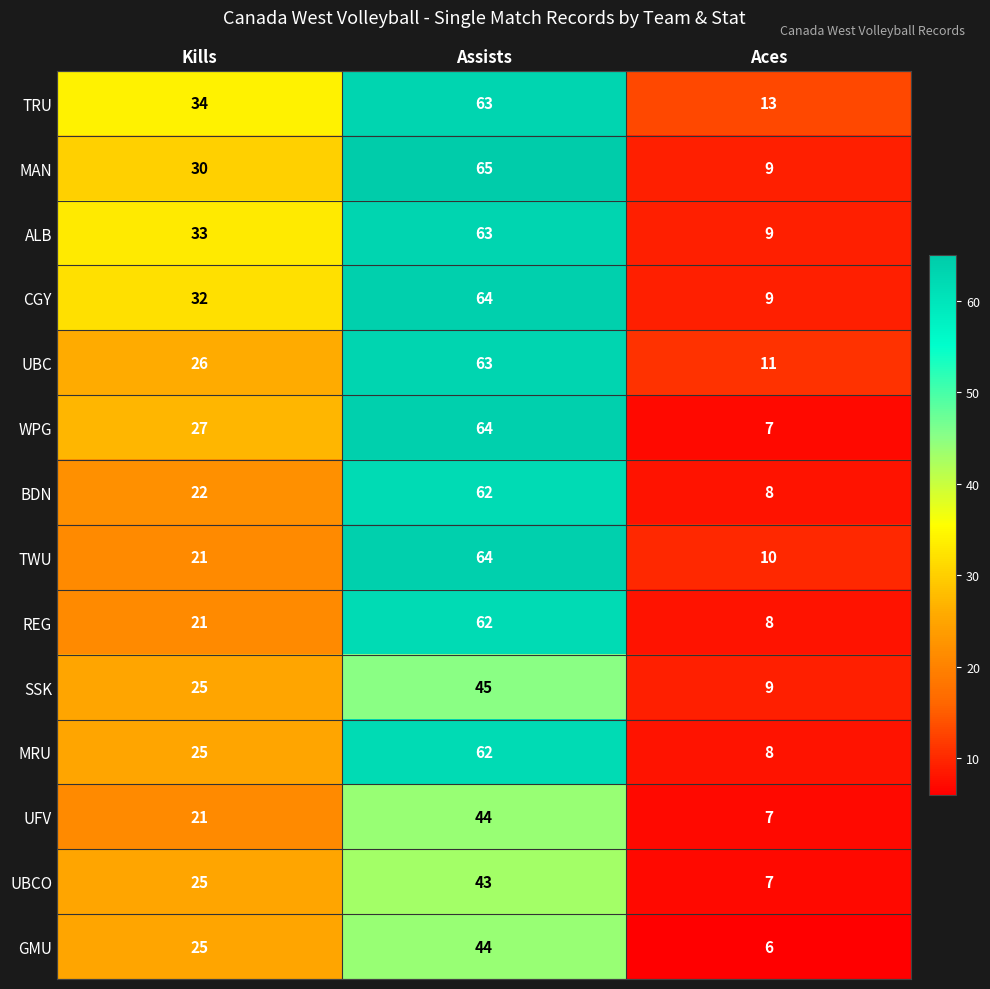

What is the minimum value shown in the chart?

6